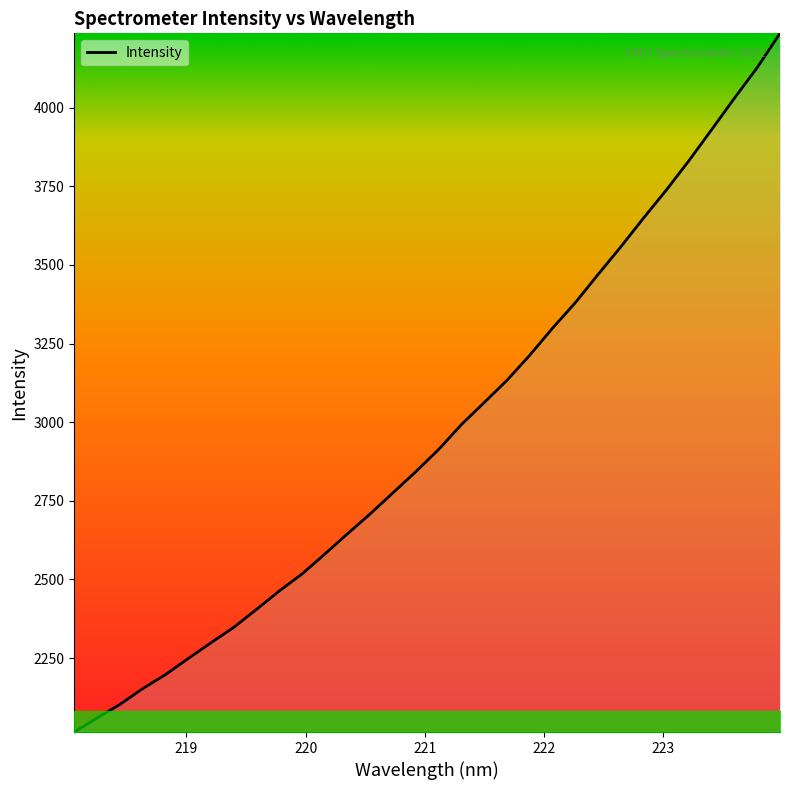

What is the maximum value shown in the chart?

4236.7